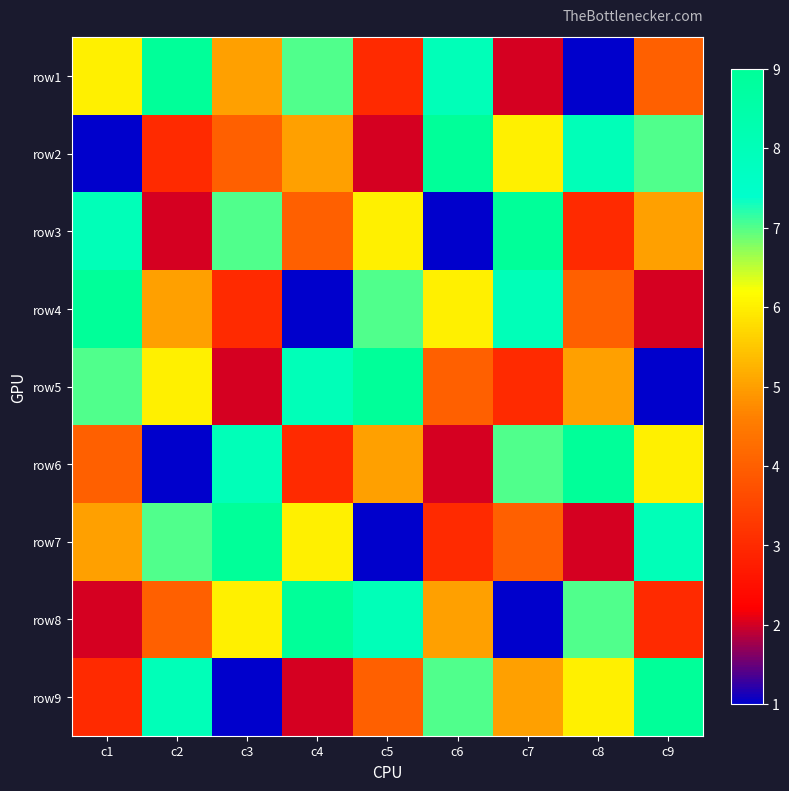

Between c6 and c7, which is larger?

c6